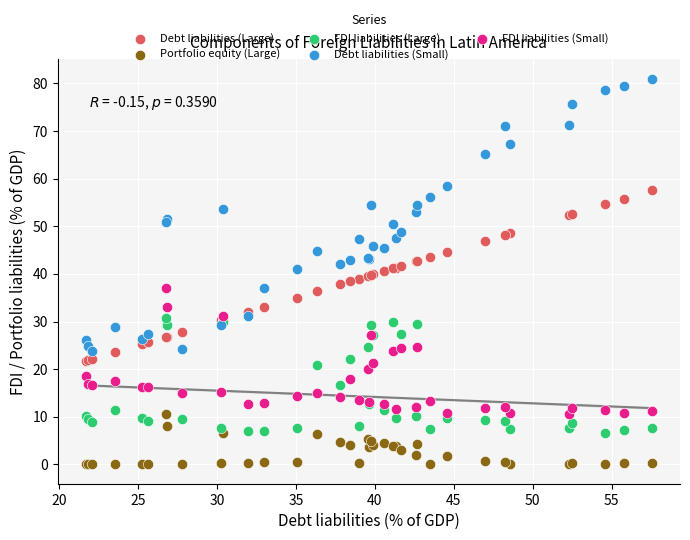

Which series has the widest spread of Y values?

Debt liabilities (Small)